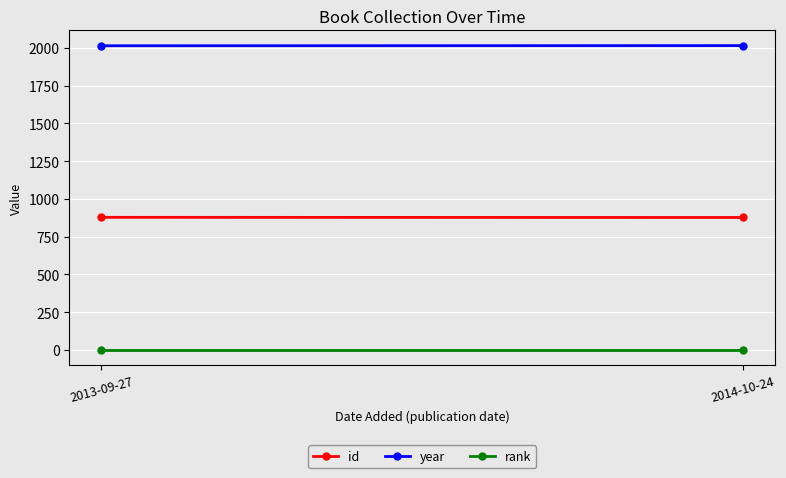

Reading left to right, extract all data points from this chart.

id: 878	877
year: 2013	2014
rank: 1	1